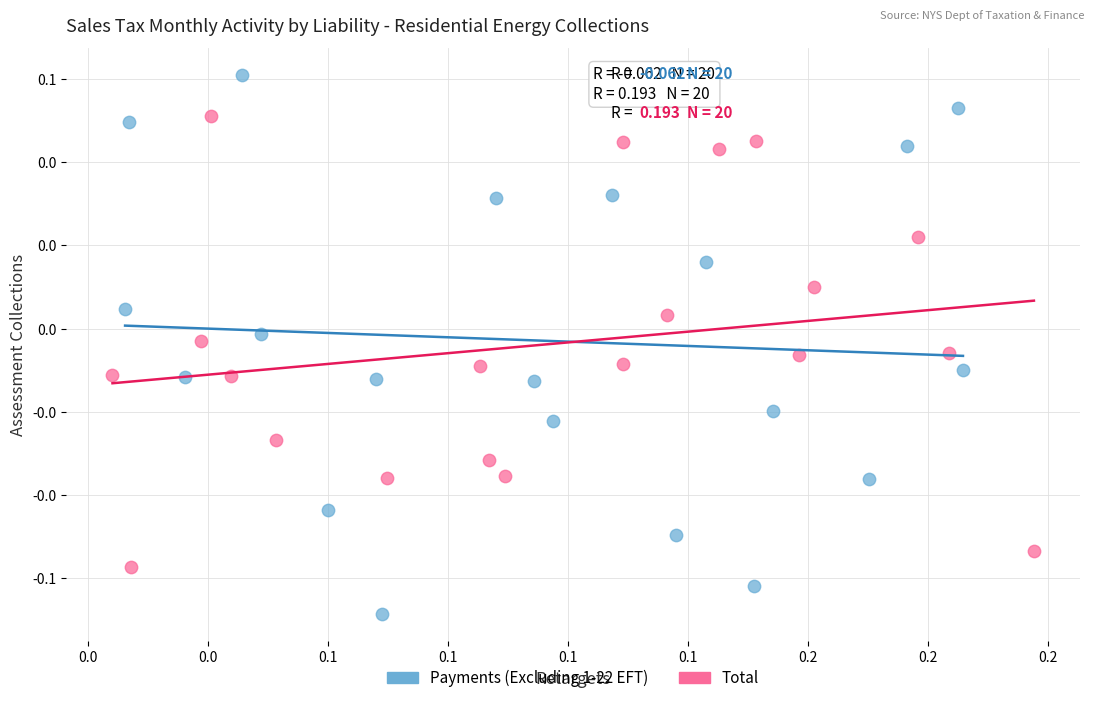

What are all the series names shown in the legend?

Payments (Excluding 1-22 EFT), Total